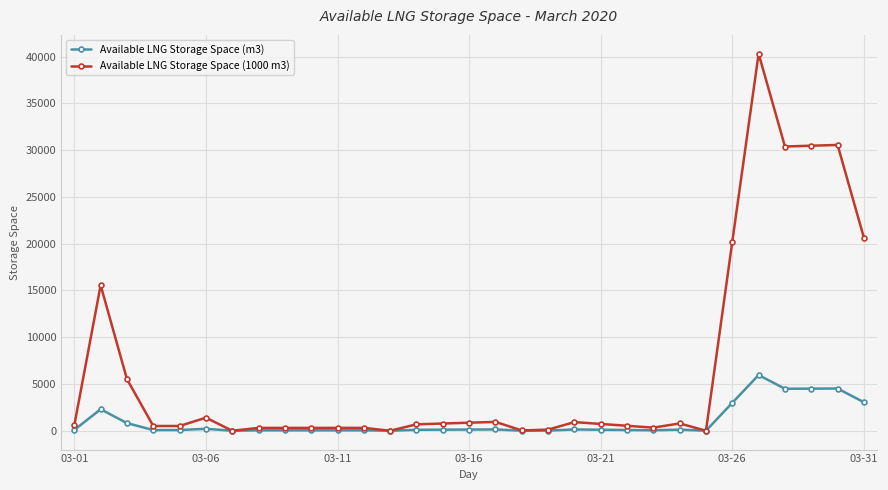

What is the greatest value displayed?

40304